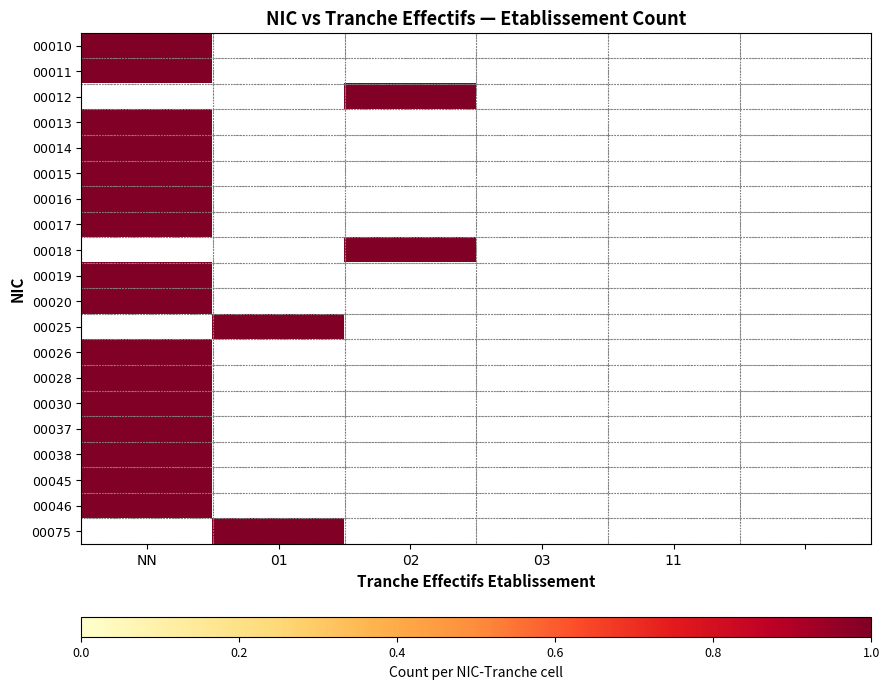

At how many categories does at least one series exceed 0?

3